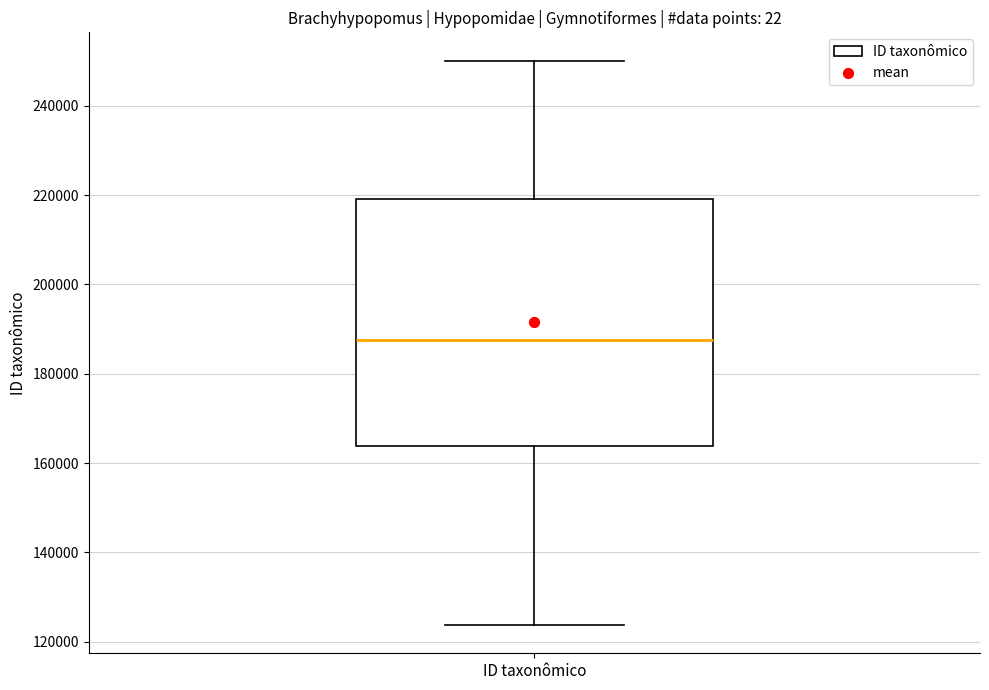

Transcribe this box plot: give where the median line is, the range the box spans, and where the two whiskers end, as read against the y-axis. The values are not printed on the chart, so give them approximately, as read against the axis.

median 188000, box 164000 to 220000, whiskers 124000 to 250000